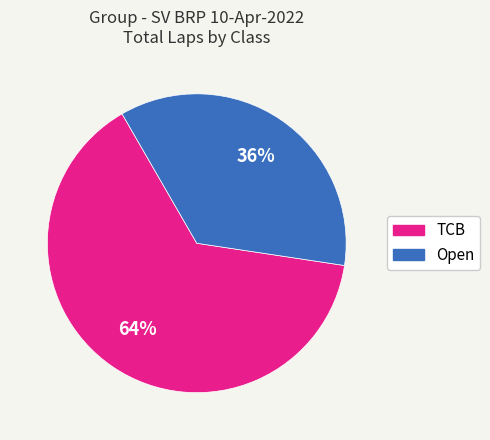

What is the ratio of the value at TCB to the value at Open?

1.8